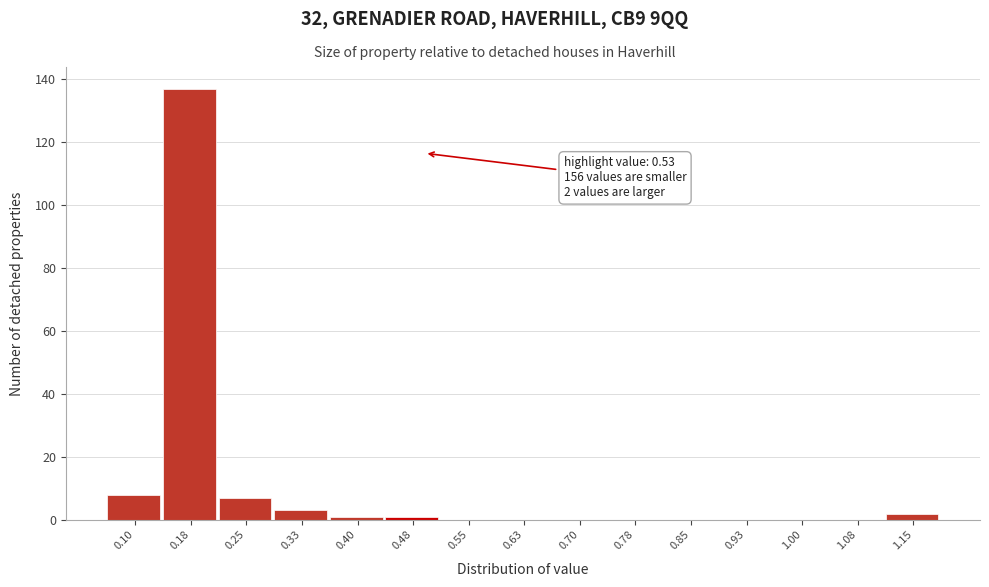

Reading left to right, extract all data points from this chart.

0.10=8	0.18=137	0.25=7	0.33=3	0.40=1	0.48=1	0.55=0	0.63=0	0.70=0	0.78=0	0.85=0	0.93=0	1.00=0	1.08=0	1.15=2